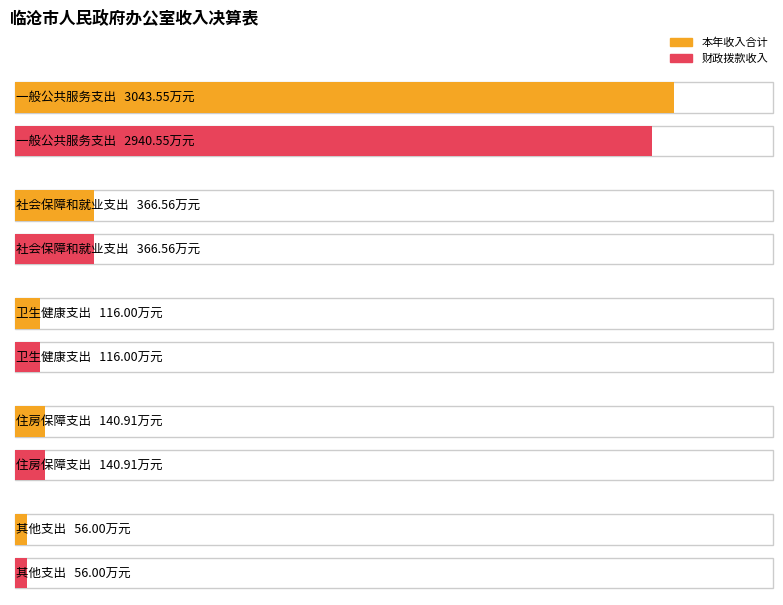

What is the sum of all 本年收入合计 values?

3723.0